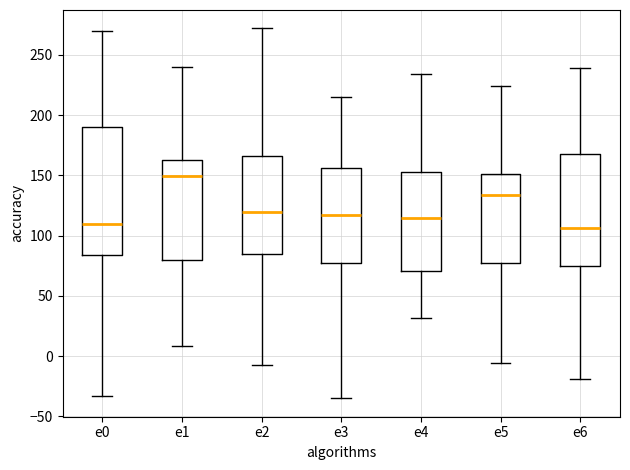

Which box is the tallest, from its lower edge to its upper edge?

e0